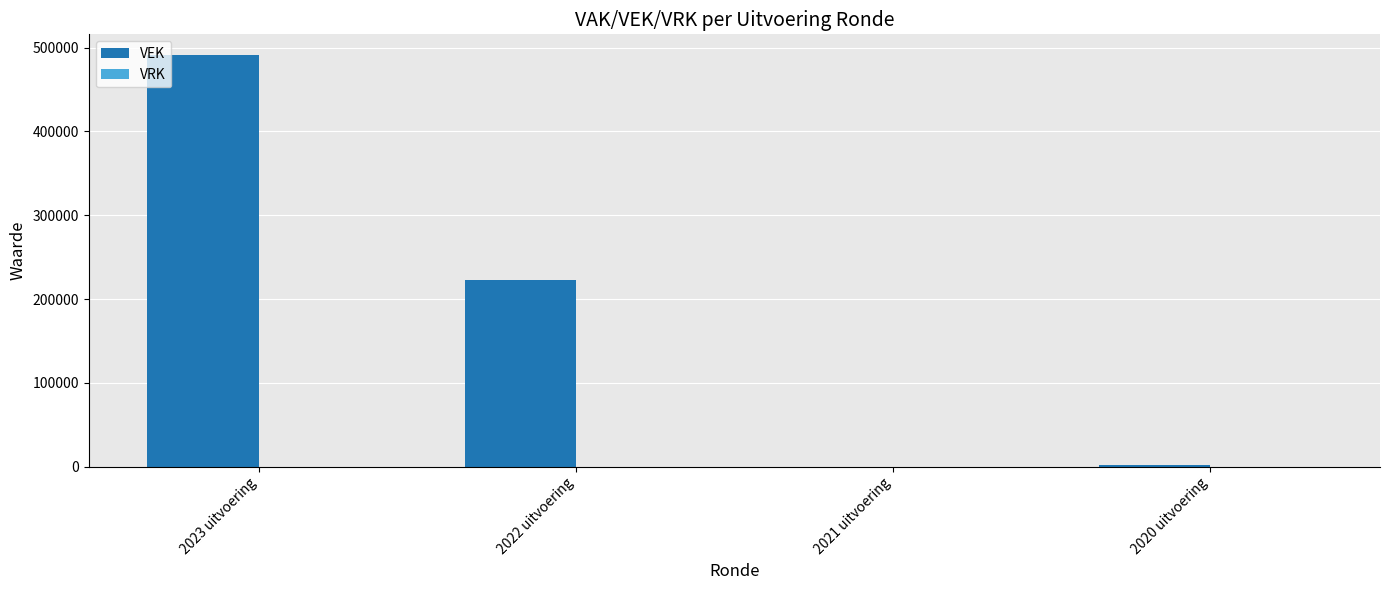

Is it true that the value at 2022 uitvoering is 306899?

False